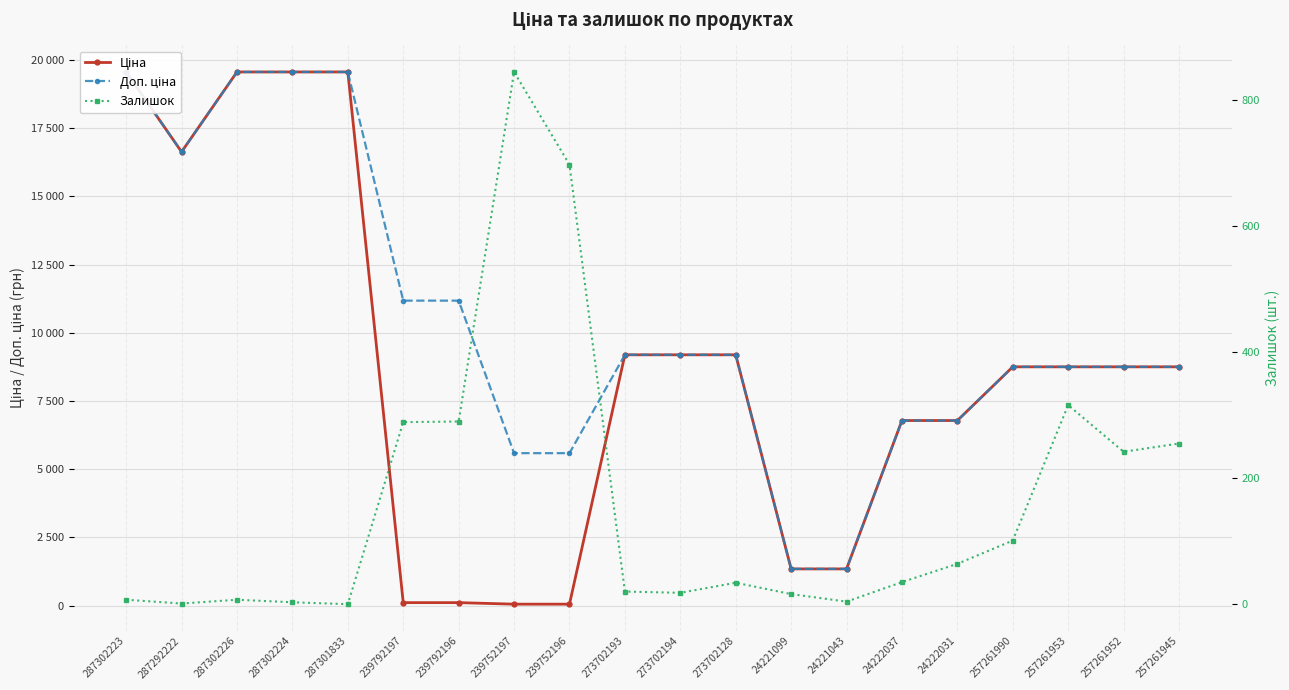

Is this an area chart (filled region under the line)?

No